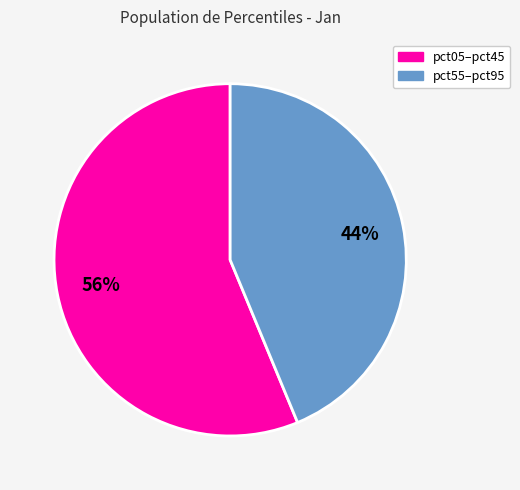

Does any single category account for the majority?

Yes